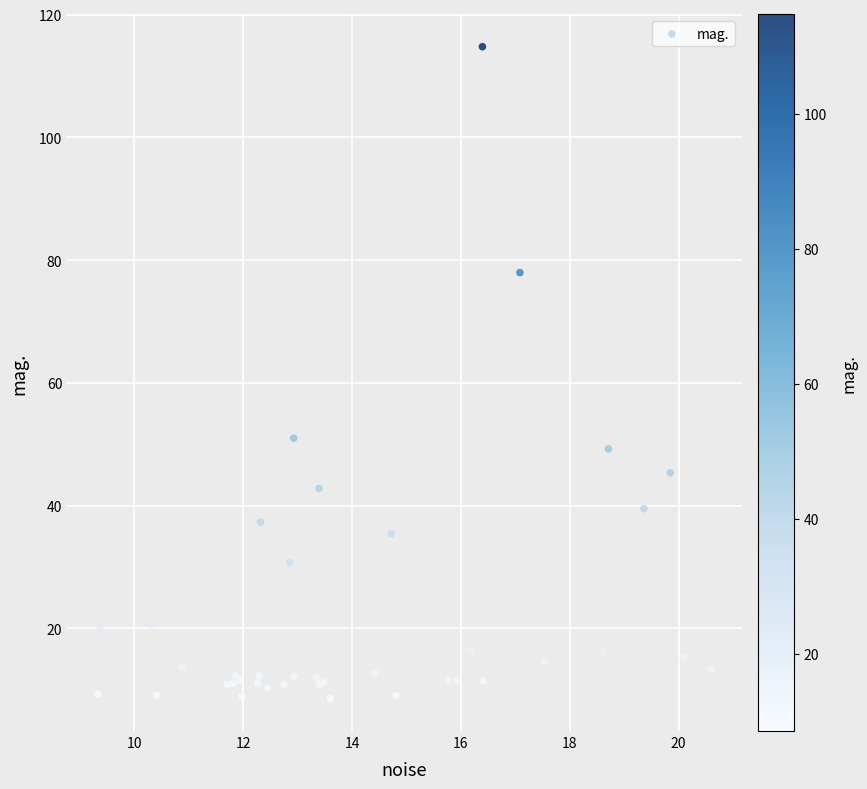

What Y value in the scatter plot is closest to 61?

51.0